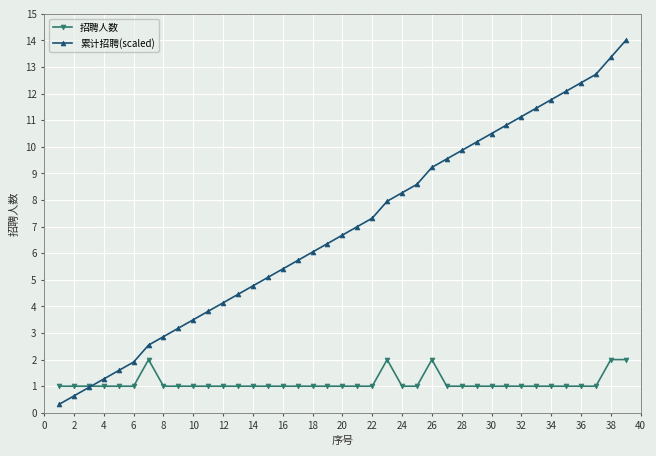

Reading left to right, list all the values displayed in this chart.

招聘人数: 1.0	1.0	1.0	1.0	1.0	1.0	2.0	1.0	1.0	1.0	1.0	1.0	1.0	1.0	1.0	1.0	1.0	1.0	1.0	1.0	1.0	1.0	2.0	1.0	1.0	2.0	1.0	1.0	1.0	1.0	1.0	1.0	1.0	1.0	1.0	1.0	1.0	2.0	2.0
累计招聘(scaled): 0.3	0.6	1.0	1.3	1.6	1.9	2.5	2.9	3.2	3.5	3.8	4.1	4.5	4.8	5.1	5.4	5.7	6.0	6.4	6.7	7.0	7.3	8.0	8.3	8.6	9.2	9.5	9.9	10.2	10.5	10.8	11.1	11.5	11.8	12.1	12.4	12.7	13.4	14.0